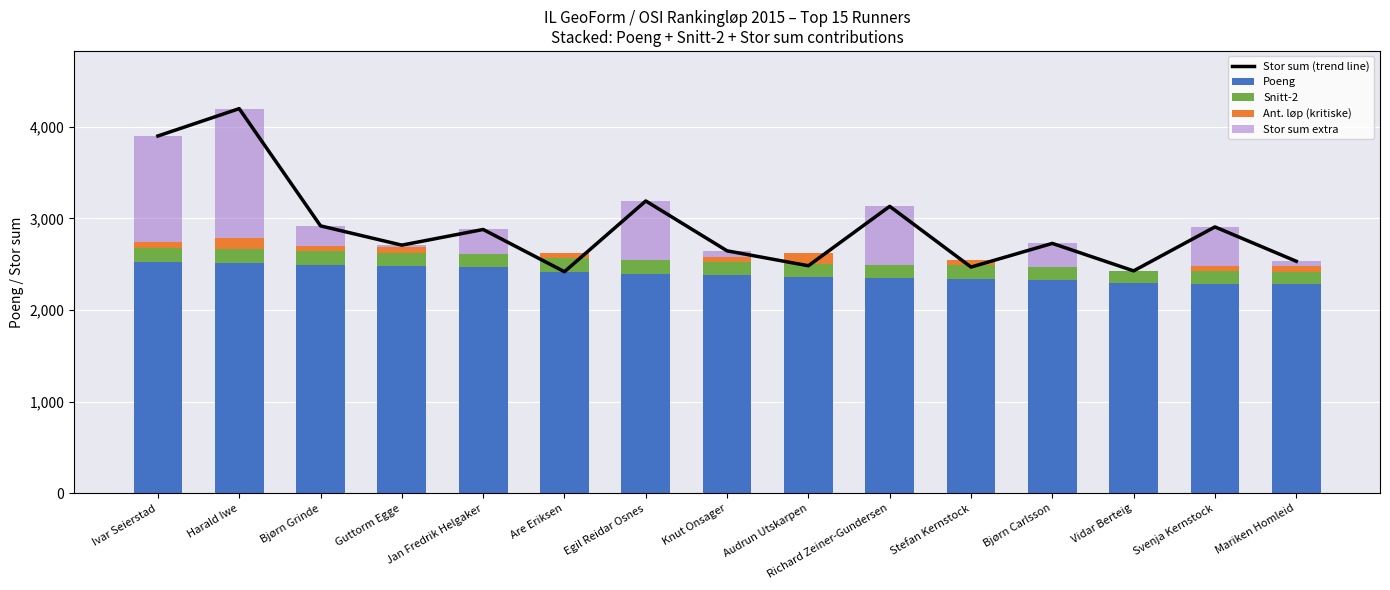

What is the lowest value of the Snitt-2 series?

136.1